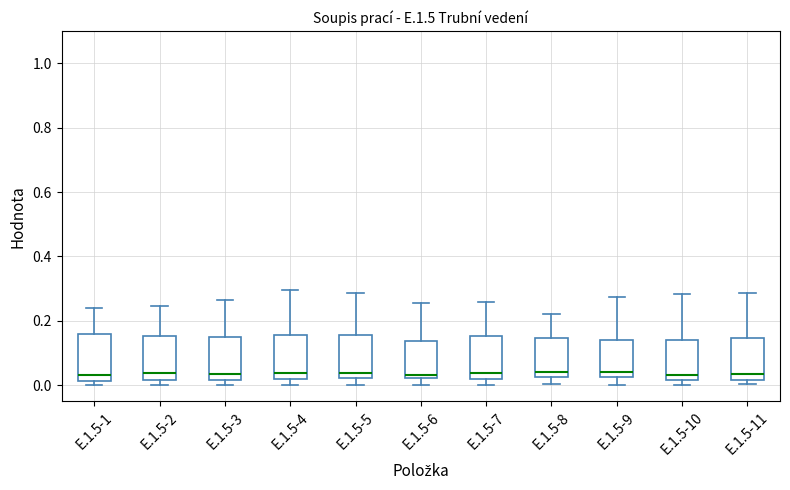

Reading left to right, read every box against the y-axis: the position of its median line, the range the box covers, and the ends of its whiskers. The values are not printed on the chart, so give them approximately, as read against the axis.

E.1.5-1: median 0.04, box 0.02 to 0.16, whiskers 0.00 to 0.24
E.1.5-2: median 0.04, box 0.02 to 0.16, whiskers 0.00 to 0.24
E.1.5-3: median 0.04, box 0.02 to 0.14, whiskers 0.00 to 0.26
E.1.5-4: median 0.04, box 0.02 to 0.16, whiskers 0.00 to 0.30
E.1.5-5: median 0.04, box 0.02 to 0.16, whiskers 0.00 to 0.28
E.1.5-6: median 0.04, box 0.02 to 0.14, whiskers 0.00 to 0.26
E.1.5-7: median 0.04, box 0.02 to 0.16, whiskers 0.00 to 0.26
E.1.5-8: median 0.04, box 0.02 to 0.14, whiskers 0.00 to 0.22
E.1.5-9: median 0.04, box 0.02 to 0.14, whiskers 0.00 to 0.28
E.1.5-10: median 0.04, box 0.02 to 0.14, whiskers 0.00 to 0.28
E.1.5-11: median 0.04, box 0.02 to 0.14, whiskers 0.00 to 0.28